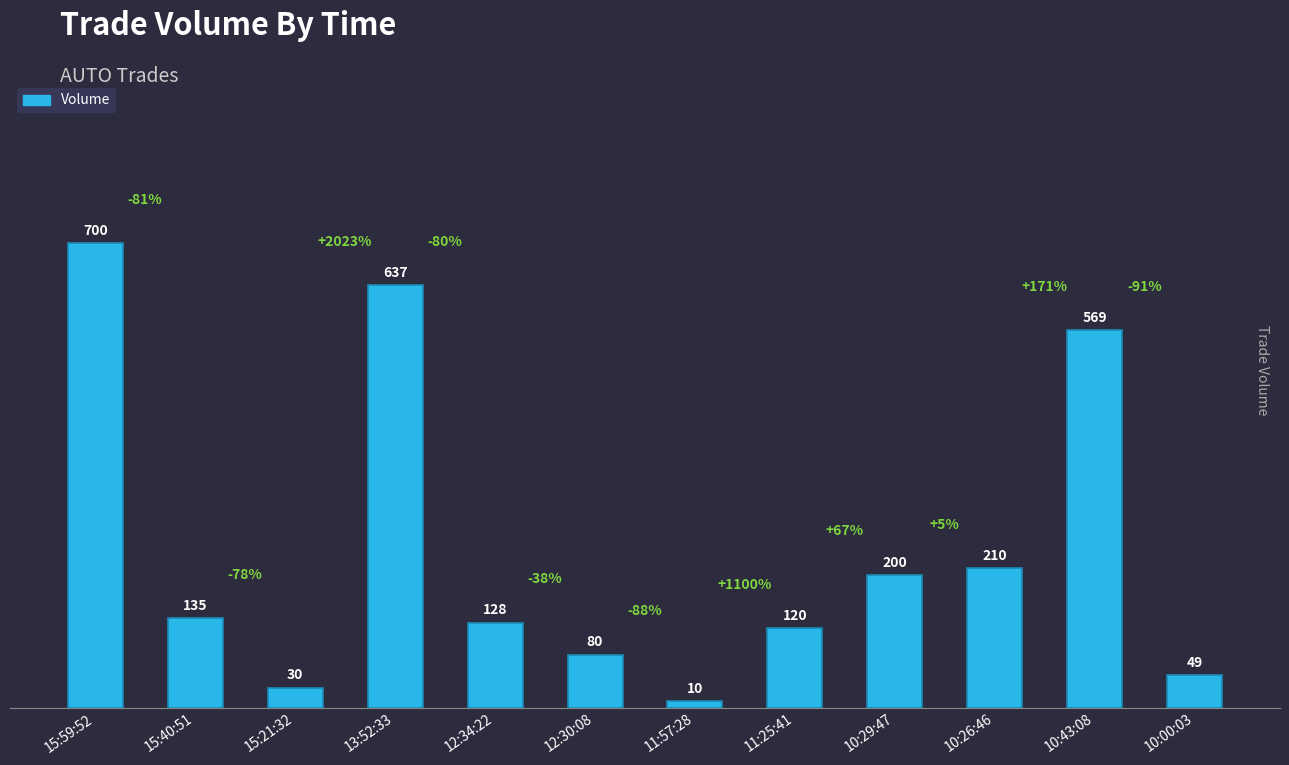

Rank the categories by value from lowest to highest.

11:57:28, 15:21:32, 10:00:03, 12:30:08, 11:25:41, 12:34:22, 15:40:51, 10:29:47, 10:26:46, 10:43:08, 13:52:33, 15:59:52